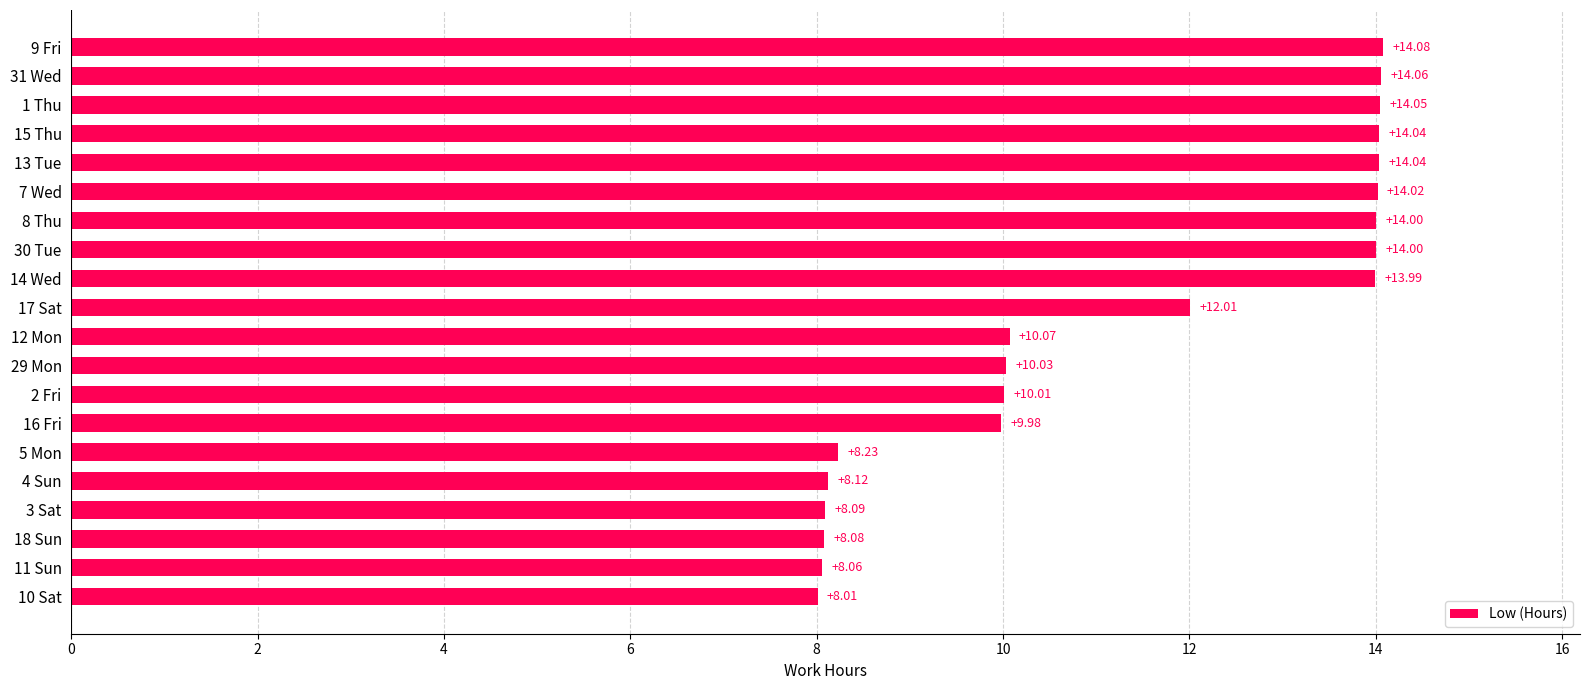

Between 14 Wed and 16 Fri, which is larger?

14 Wed